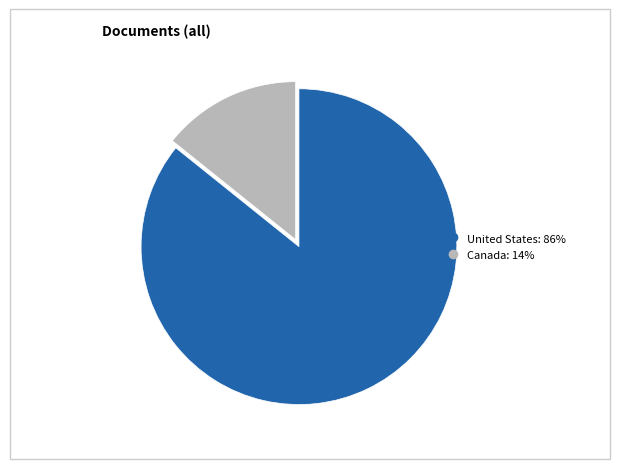

Is the sum of United States and Canada greater than half?

Yes